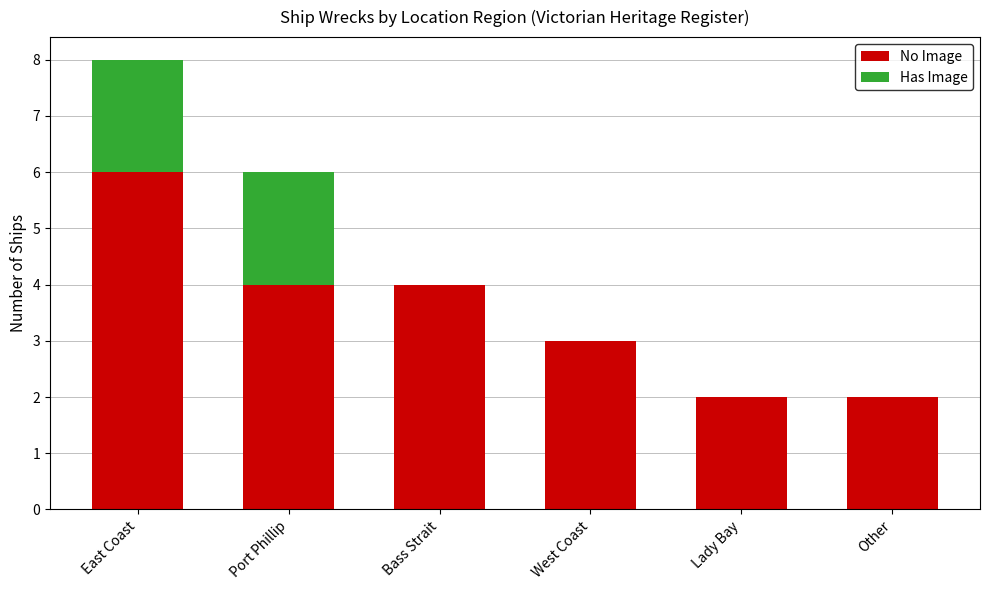

The No Image series shows 2 at Port Phillip. True or false?

False